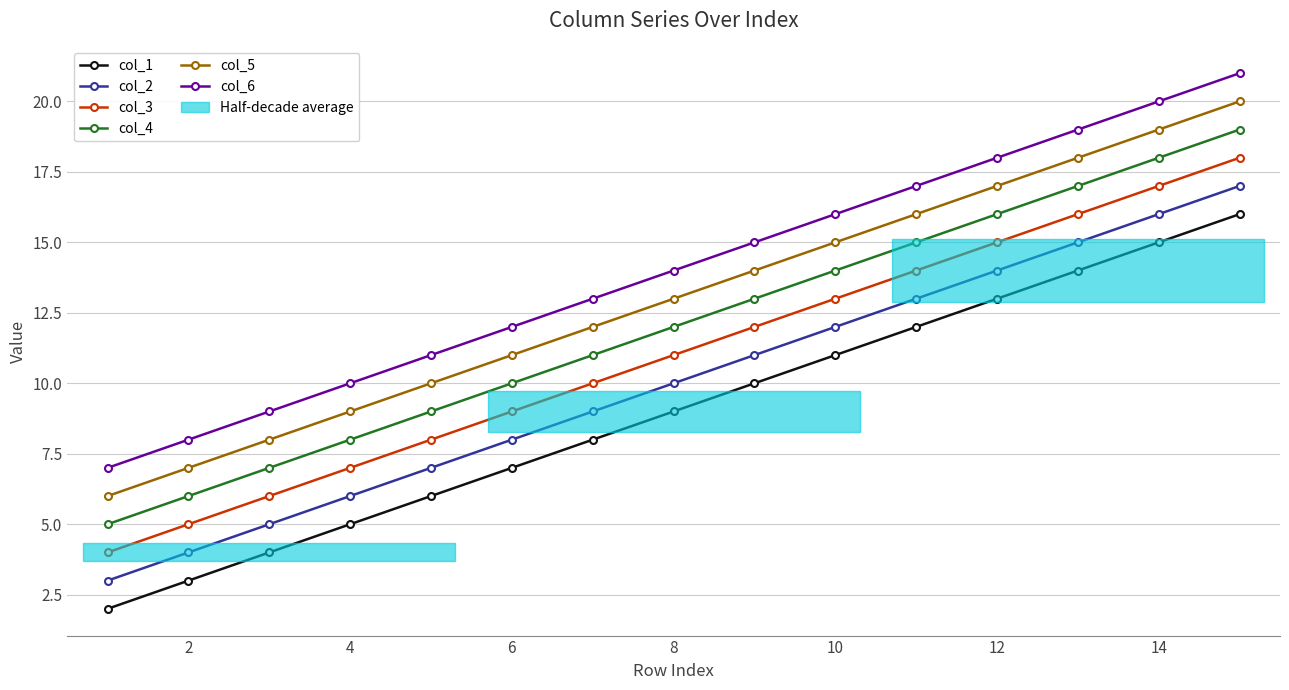

Which series has the largest range (max minus min)?

col_1